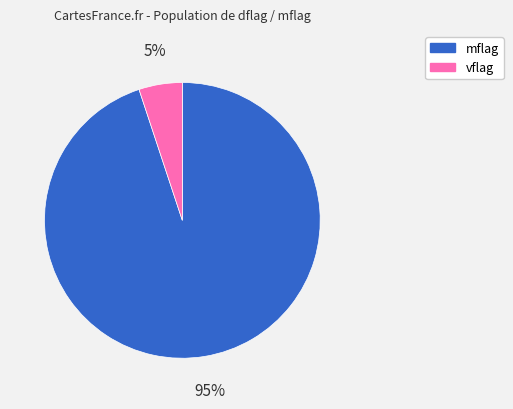

Is there any slice that represents more than half of the pie?

Yes